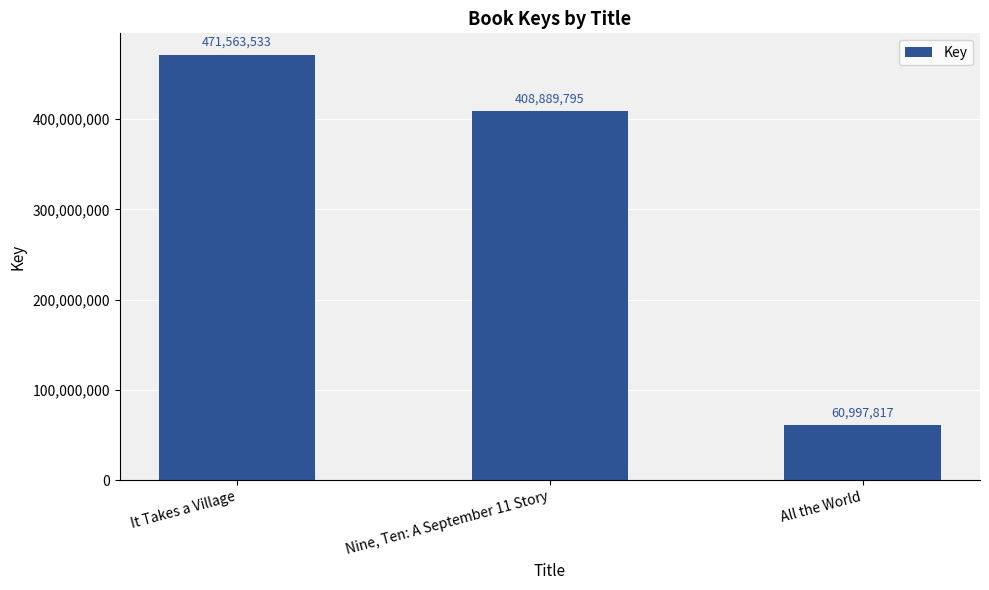

Reading left to right, transcribe all the data shown in this chart.

It Takes a Village=471563533	Nine, Ten: A September 11 Story=408889795	All the World=60997817